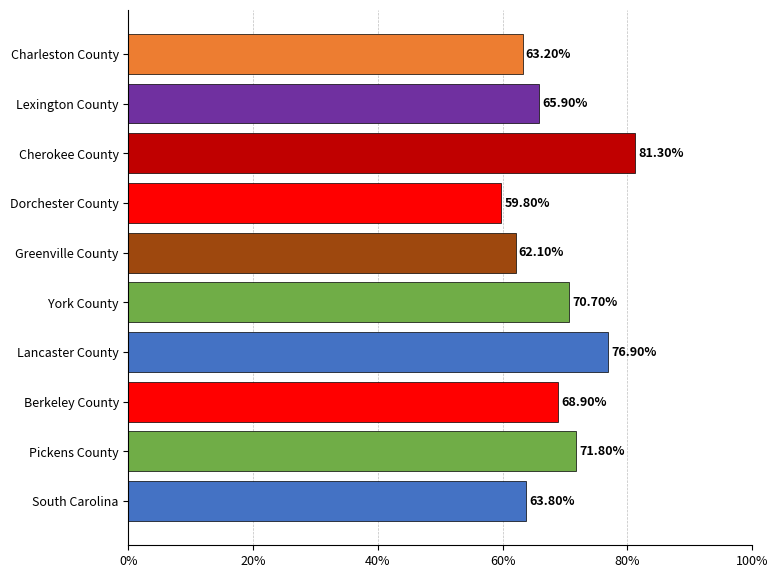

What is the change in value from Berkeley County to York County?

+1.8